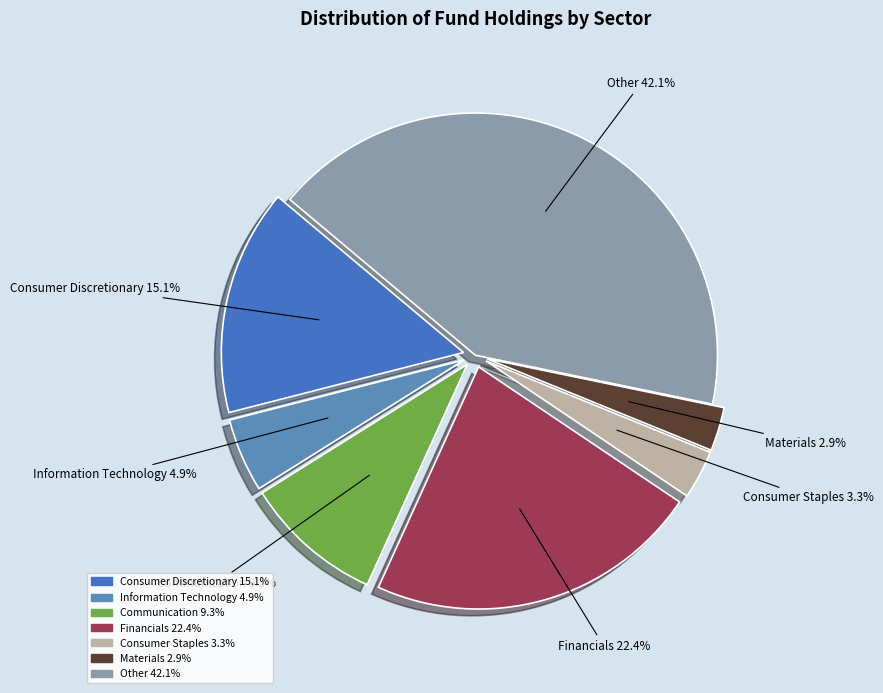

To the nearest percent, what is the average slice percentage?

14%